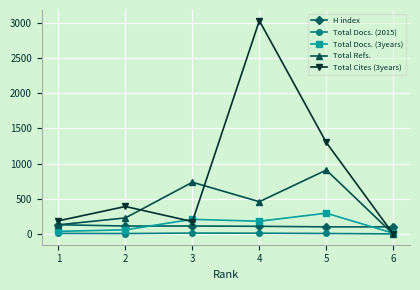

Which series ends up on top after the final intersection of Total Cites (3years) and H index?

H index